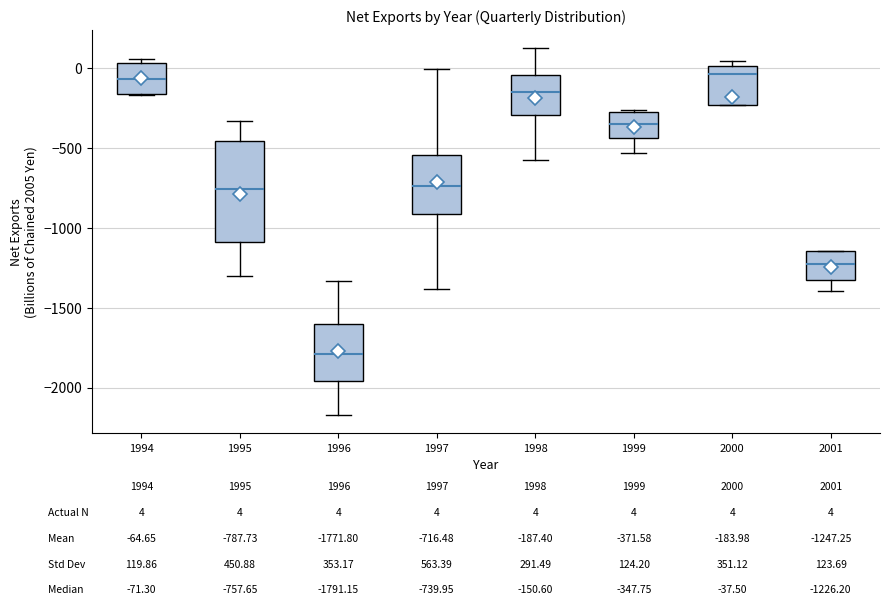

Which box's median line is the lowest?

1996